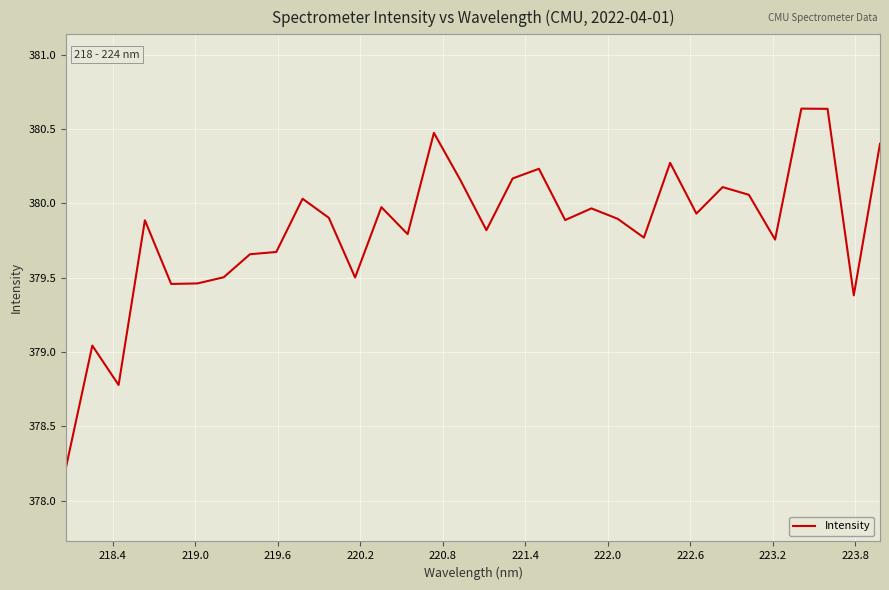

What is the difference between the maximum and minimum values?

2.4